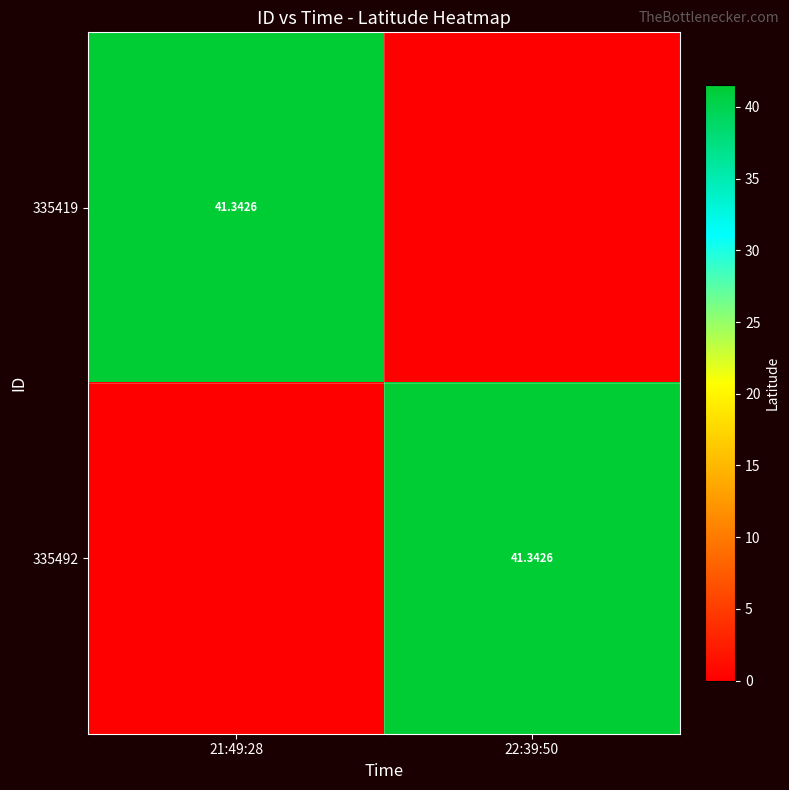

List the labels in order of 335492 value, smallest first.

21:49:28, 22:39:50